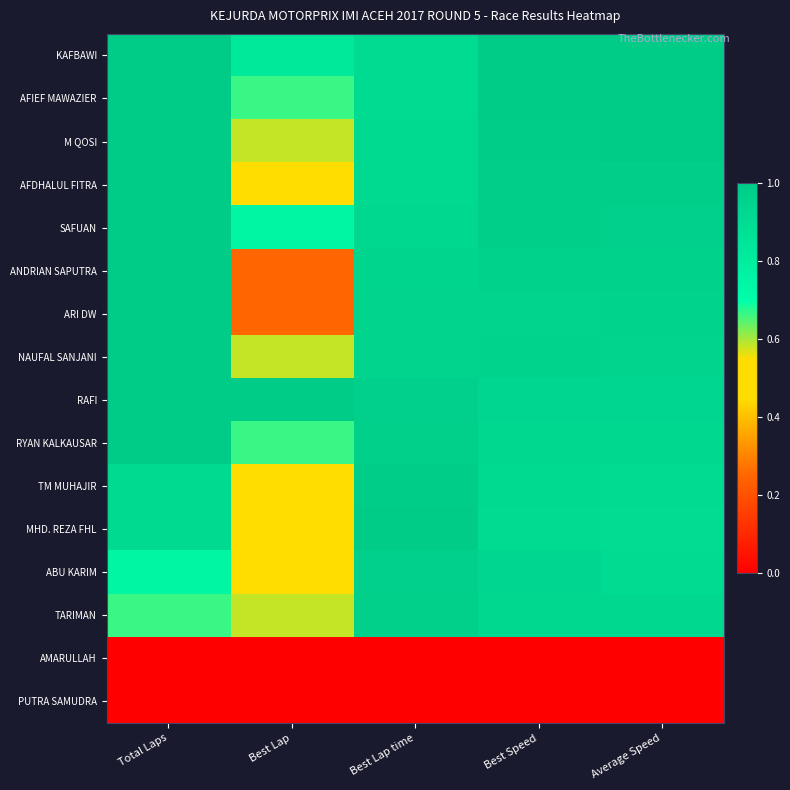

At which category is the sum across all series the highest?

Best Speed